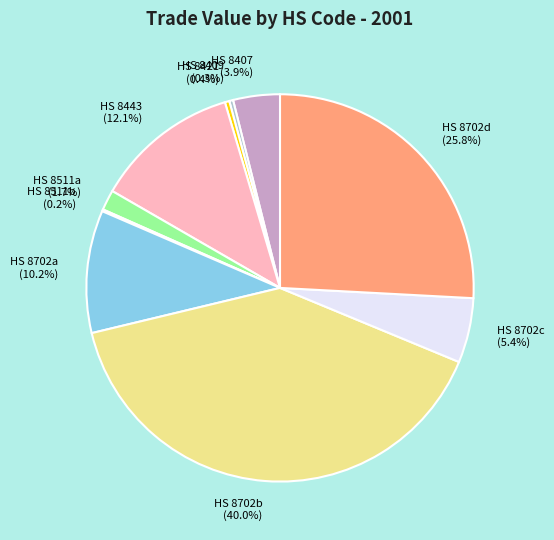

Approximately how many times larger is the value at HS 8702d (25.8%) compared to HS 8421 (0.4%)?

69.0